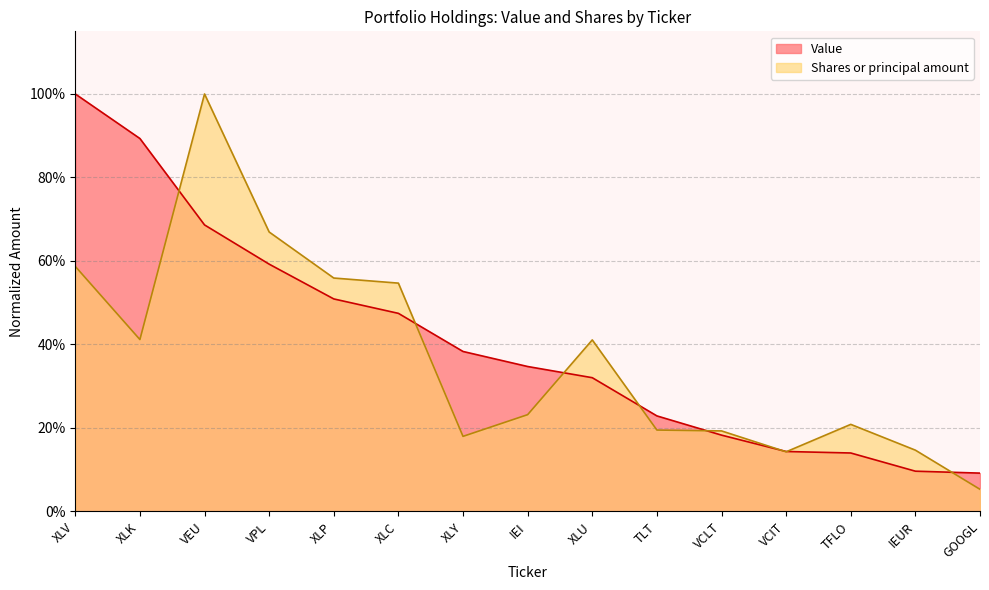

Between XLV and IEI, which series saw the biggest shift?

Value